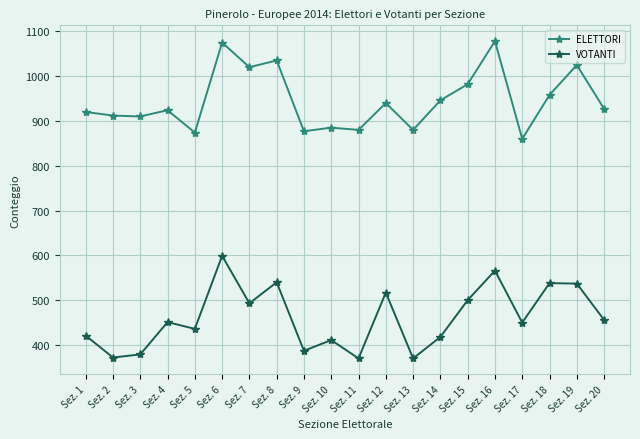

What is the difference between the ELETTORI values at Sez. 3 and Sez. 20?

17